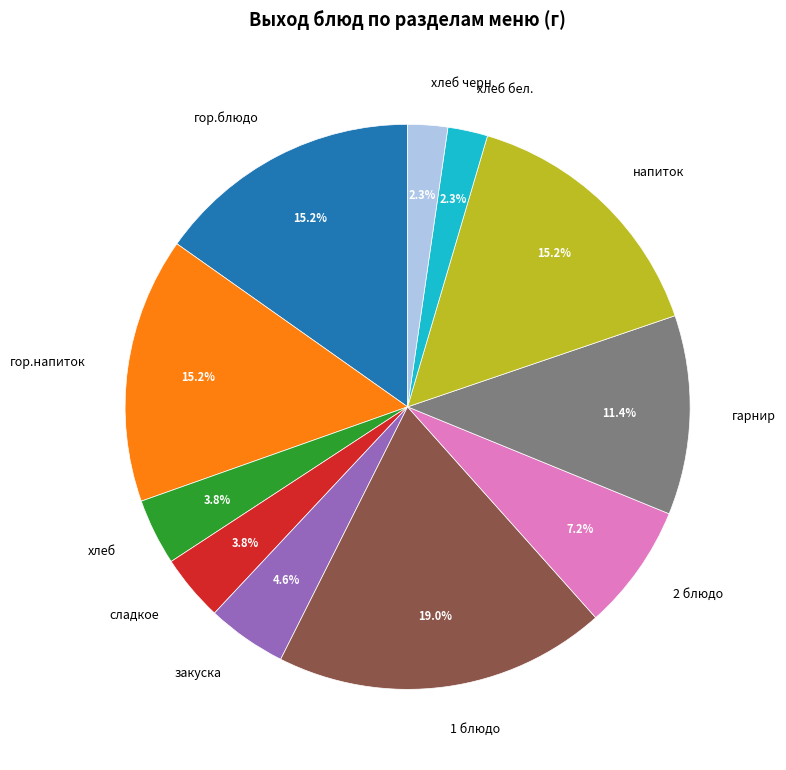

What is the ratio of the value at сладкое to the value at 2 блюдо?

0.5